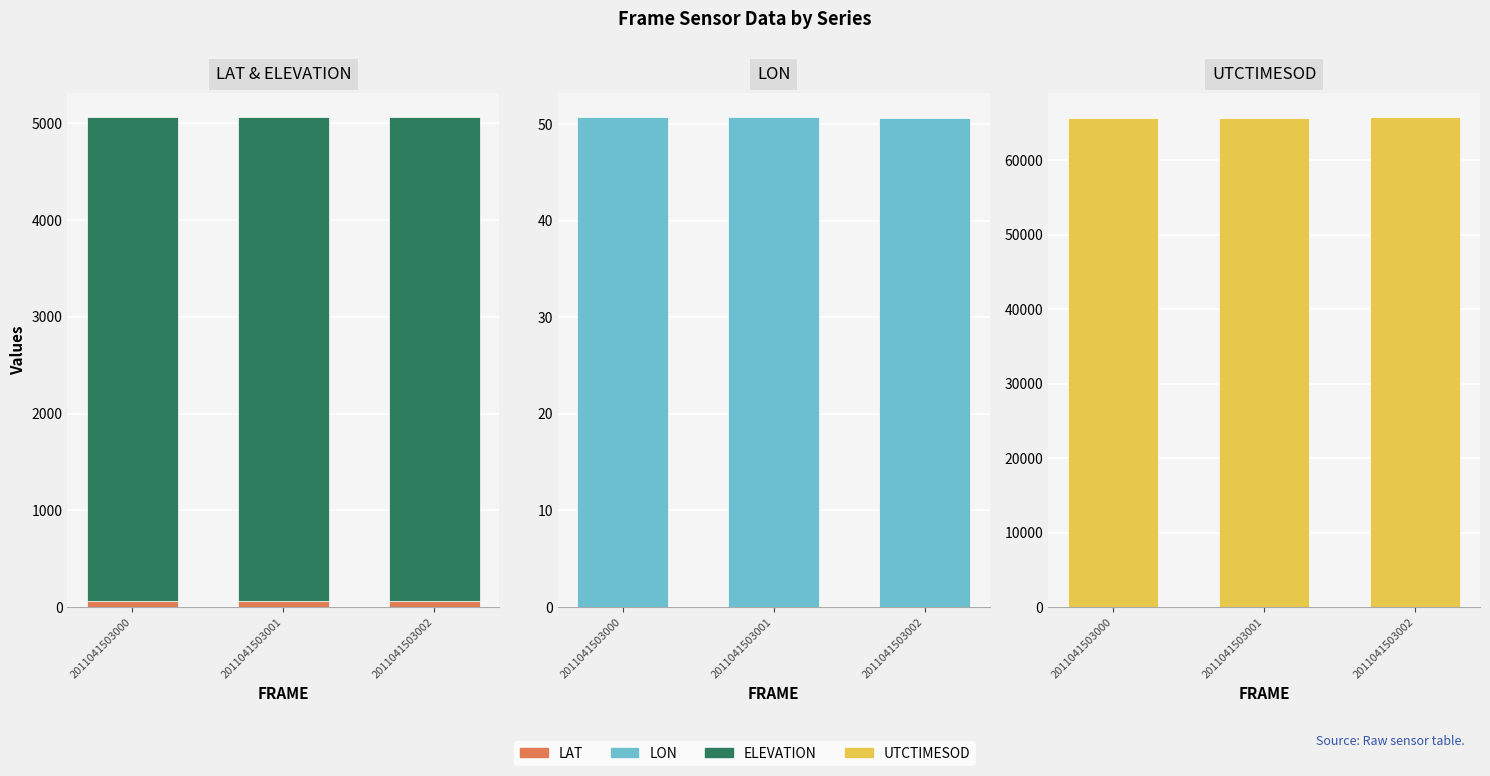

What is the value of the ELEVATION bar at the 3rd from the left?

4994.8